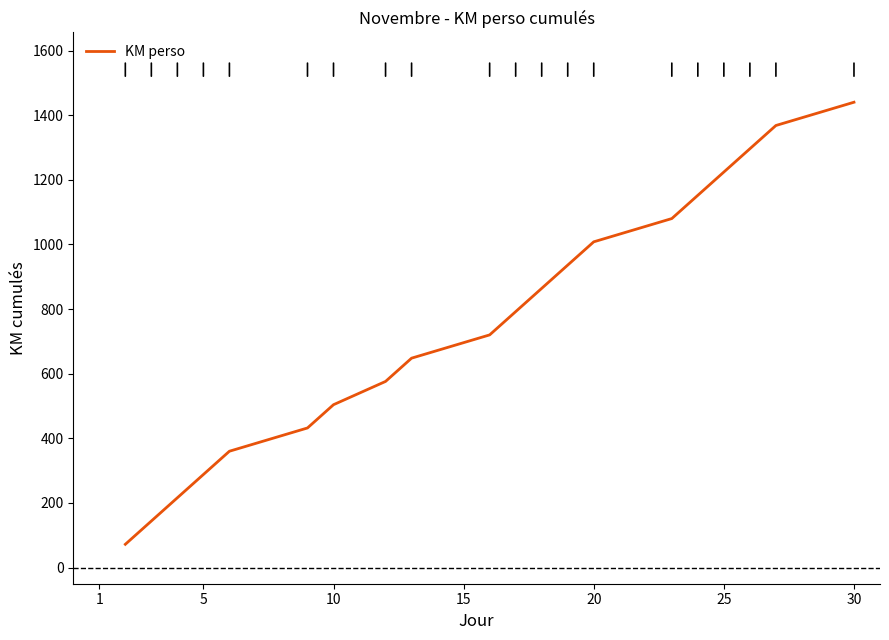

What is the difference between the maximum and minimum values?

1368